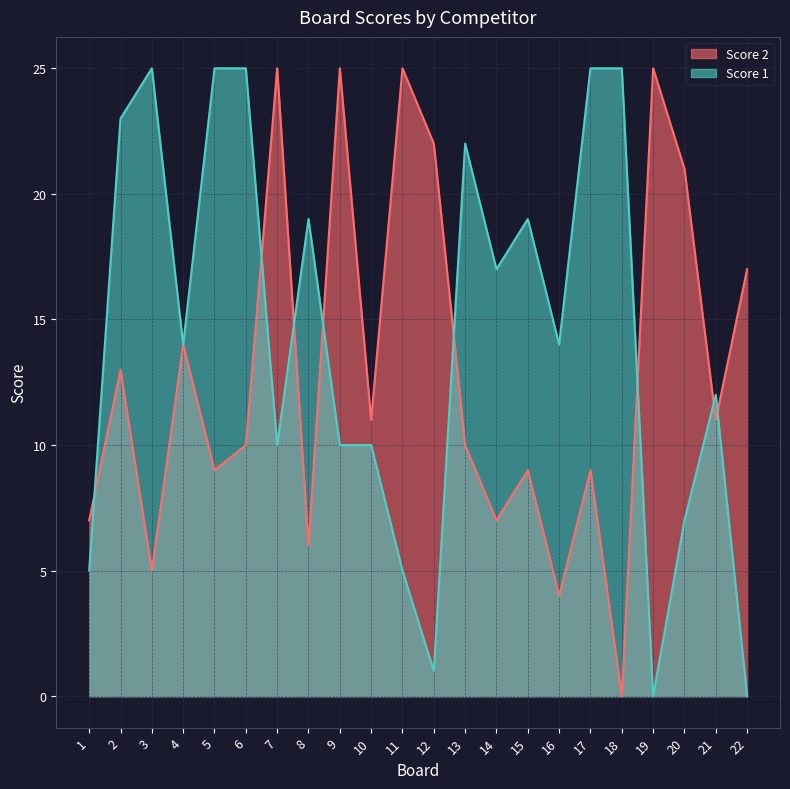

Is it true that Score 1 equals 5 at 21?

False